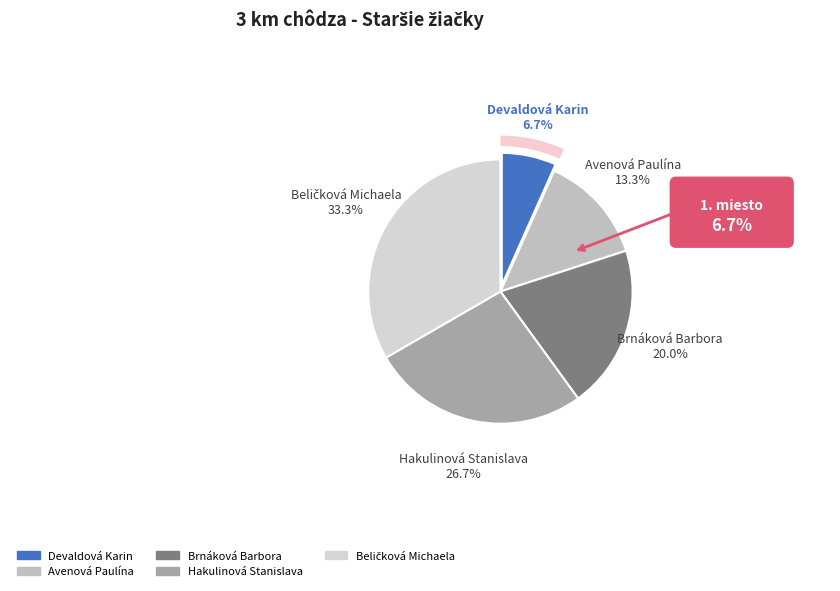

Count the number of slices in the pie.

5